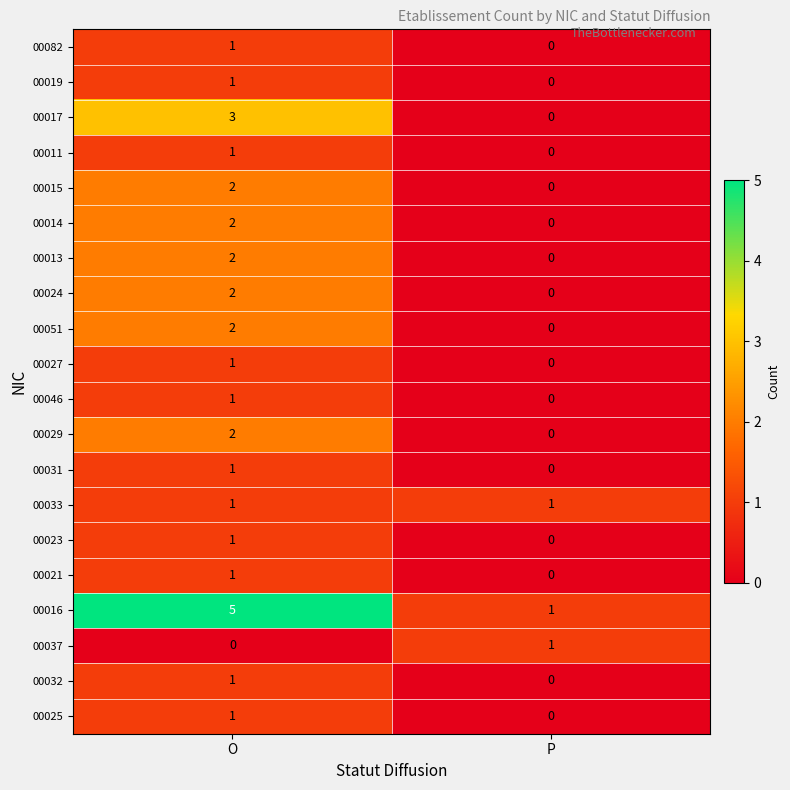

Is it true that 00025 equals 0 at O?

False